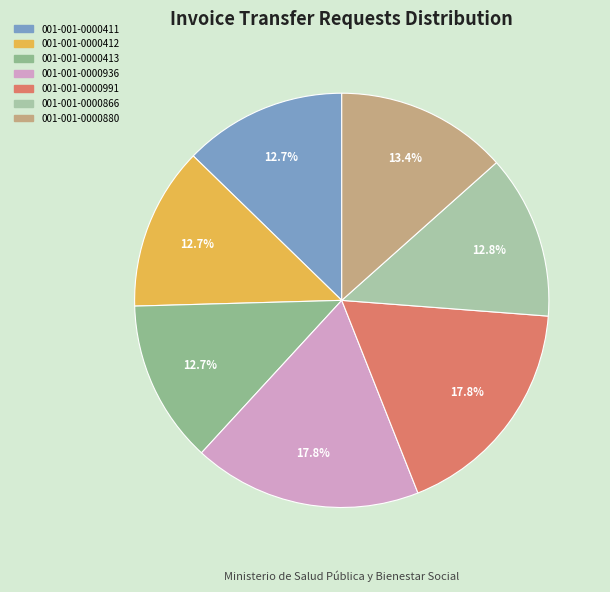

Which category has the smallest portion of the pie?

001-001-0000411